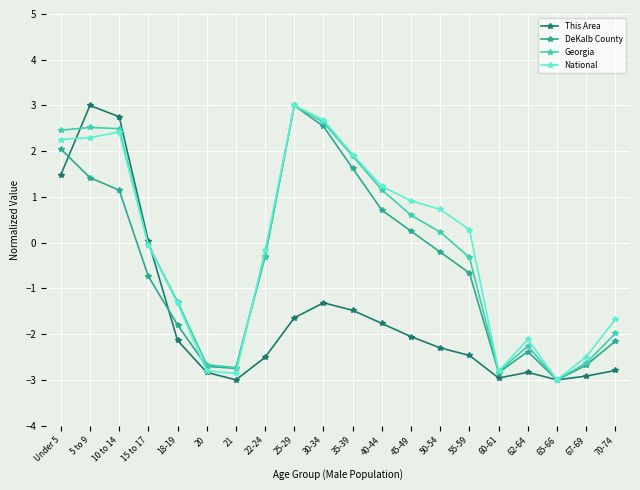

The value of This Area at 40-44 is -0.5. True or false?

False